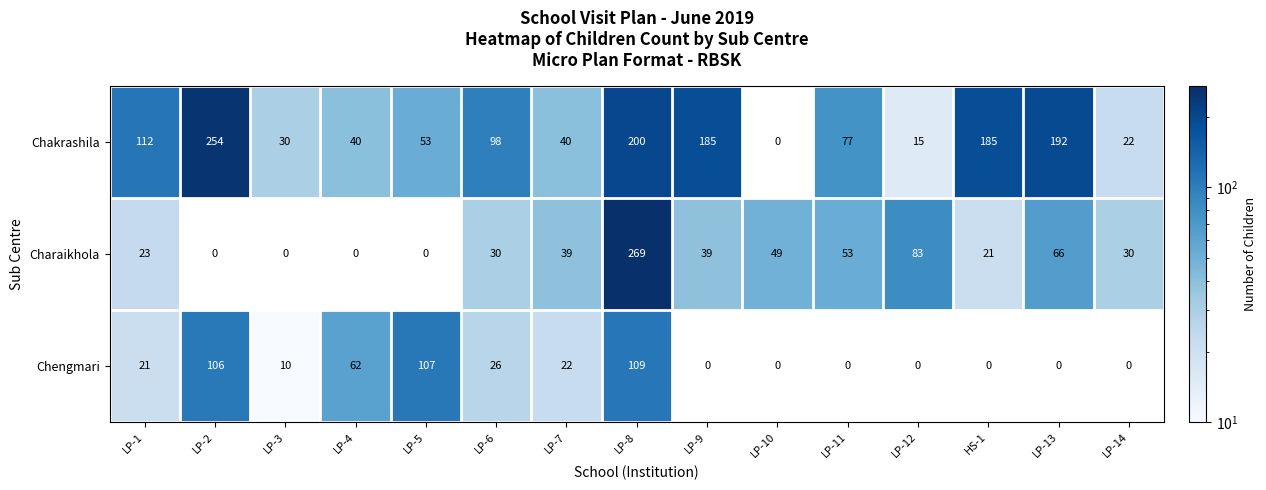

At which category is the sum across all series the highest?

LP-8